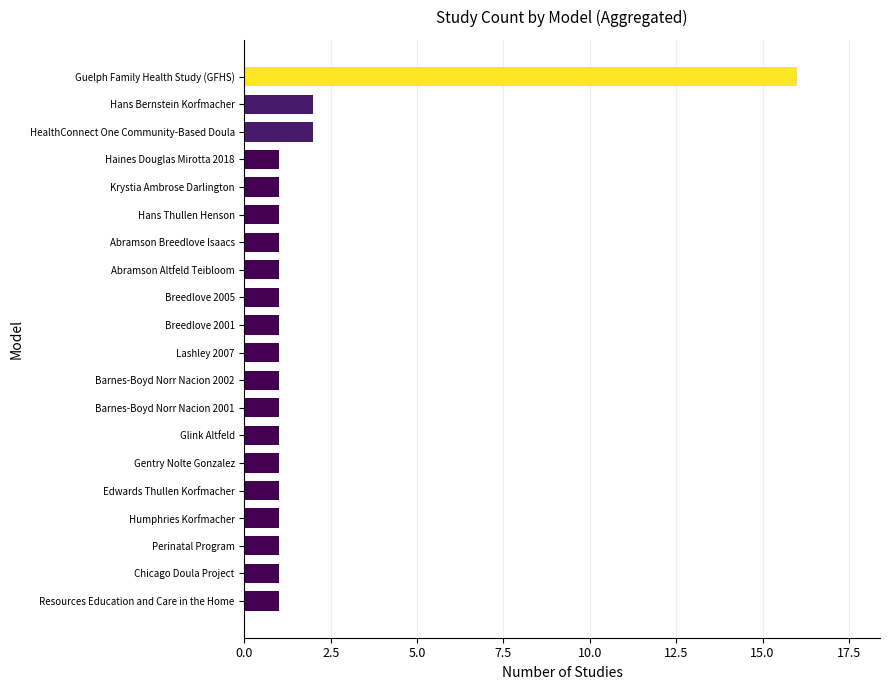

How many bars are there in total?

20